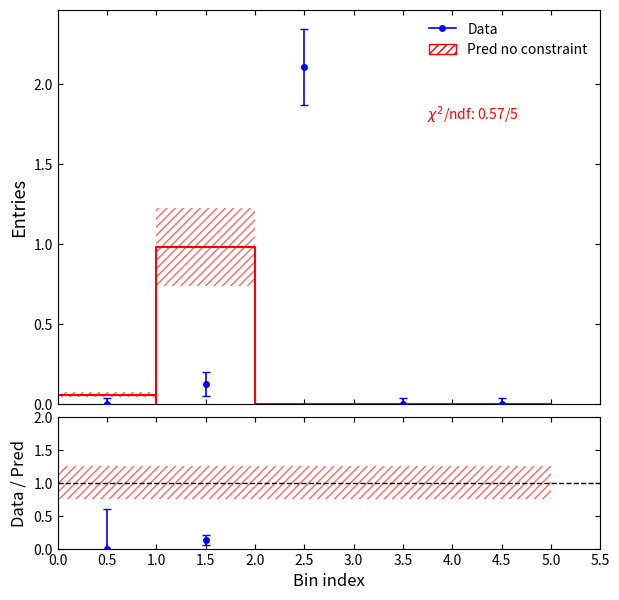

Reading left to right, transcribe all the data shown in this chart.

0.0	0.1	2.1	0.0	0.0